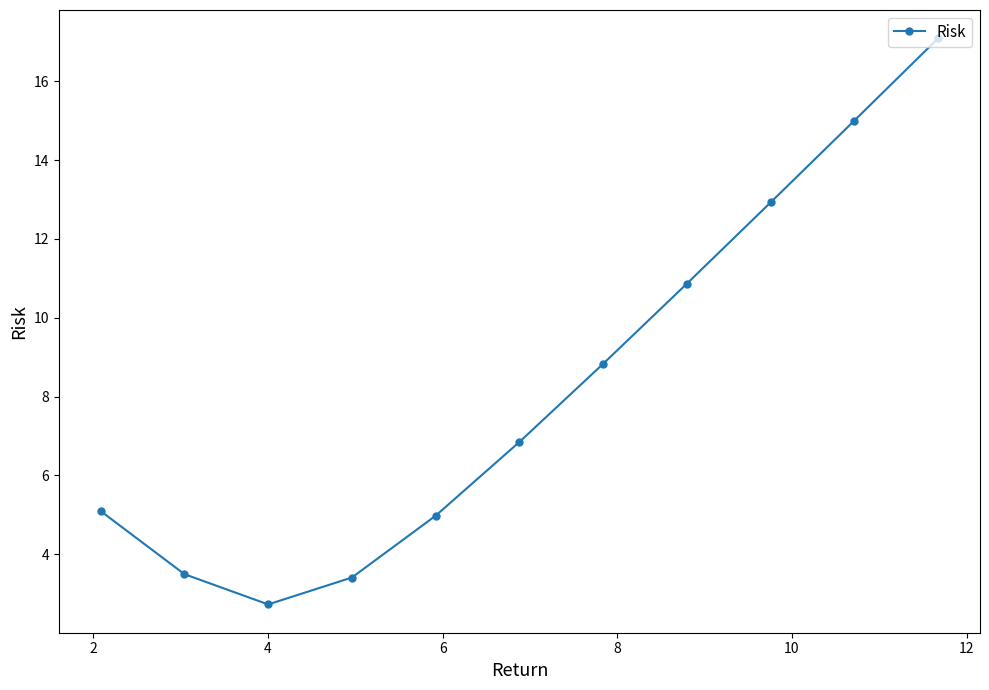

What is the maximum value shown in the chart?

17.1